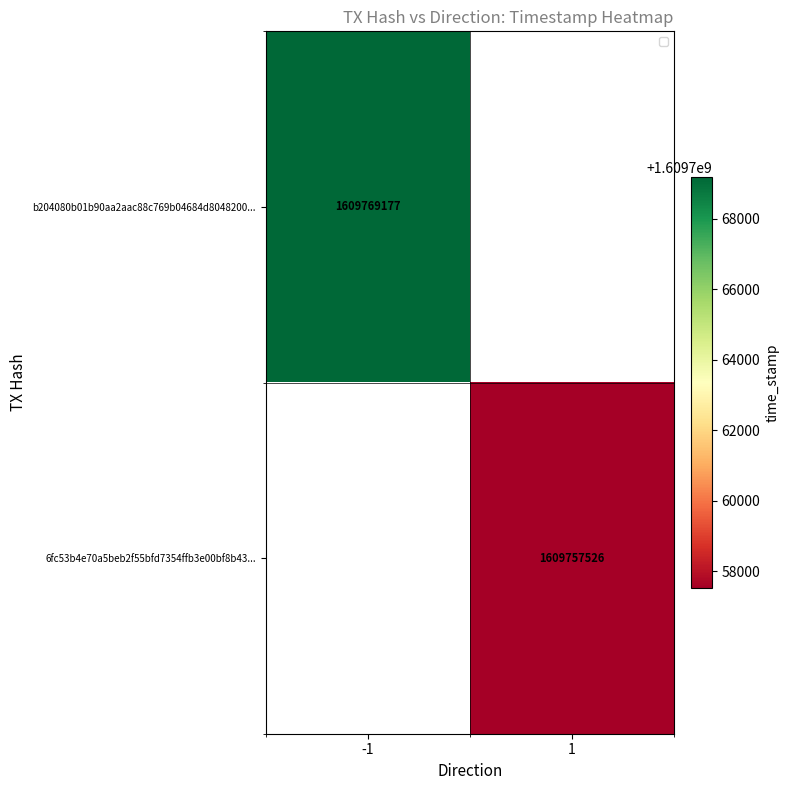

True or false: b204080b01b90aa2aac88c769b04684d8048200... has a value of 2597557738 at -1.

False